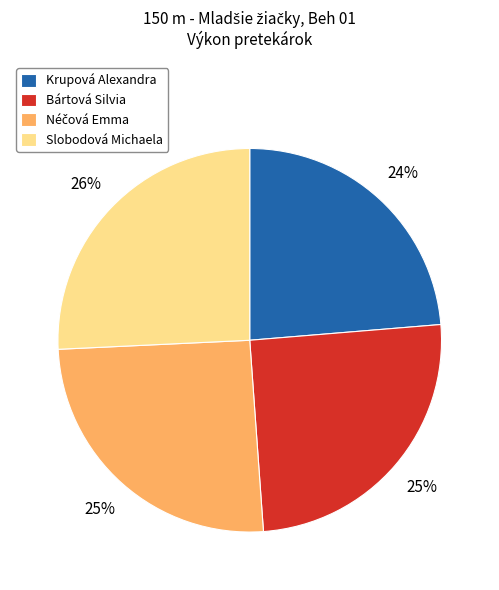

True or false: Bártová Silvia accounts for 25% of the total.

True